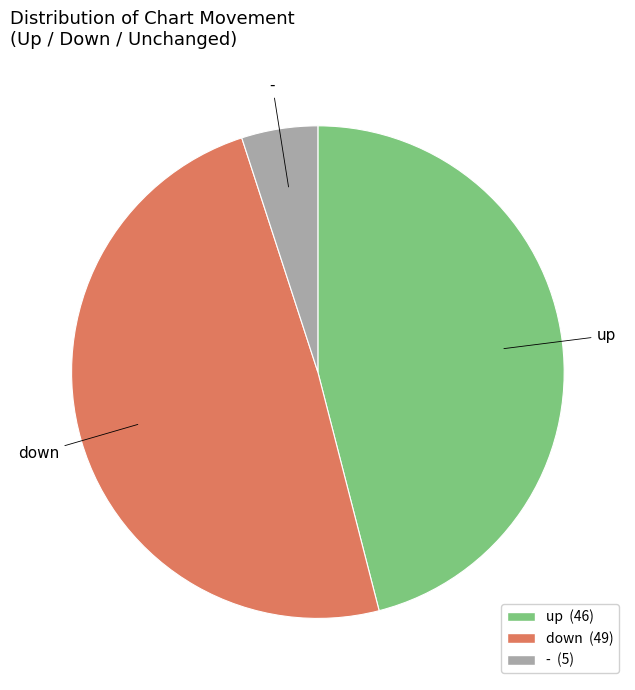

Do - and up together represent more than half of the pie?

Yes